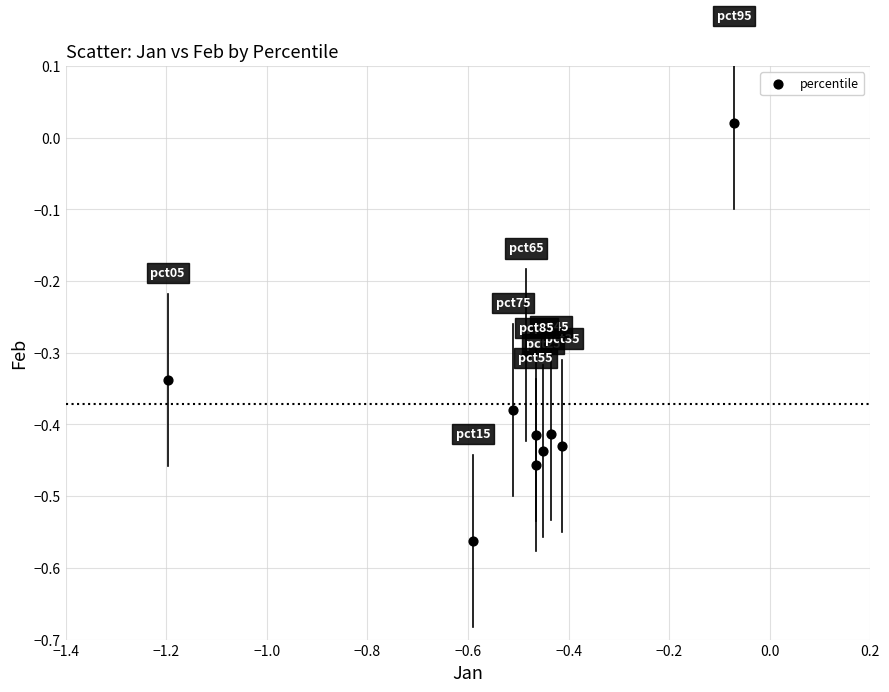

What is the range of Y values (max minus min)?

0.6